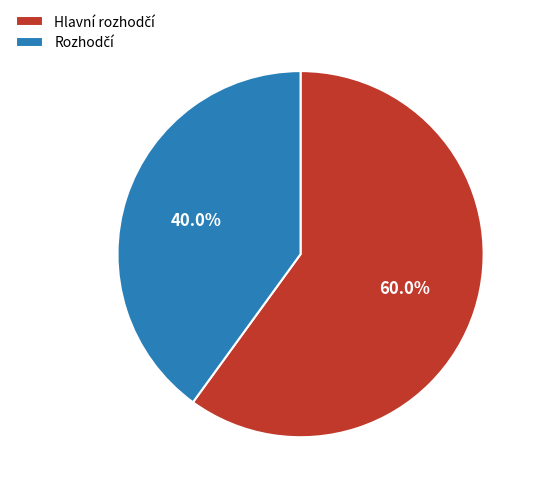

How many segments does this pie chart have?

2